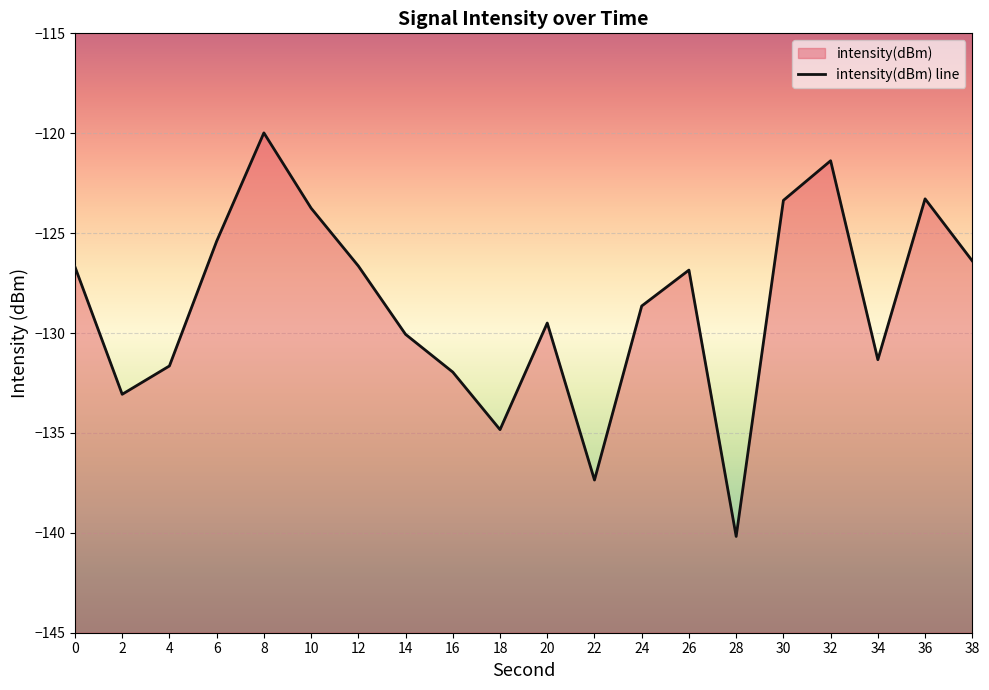

How many values are below -126?

14